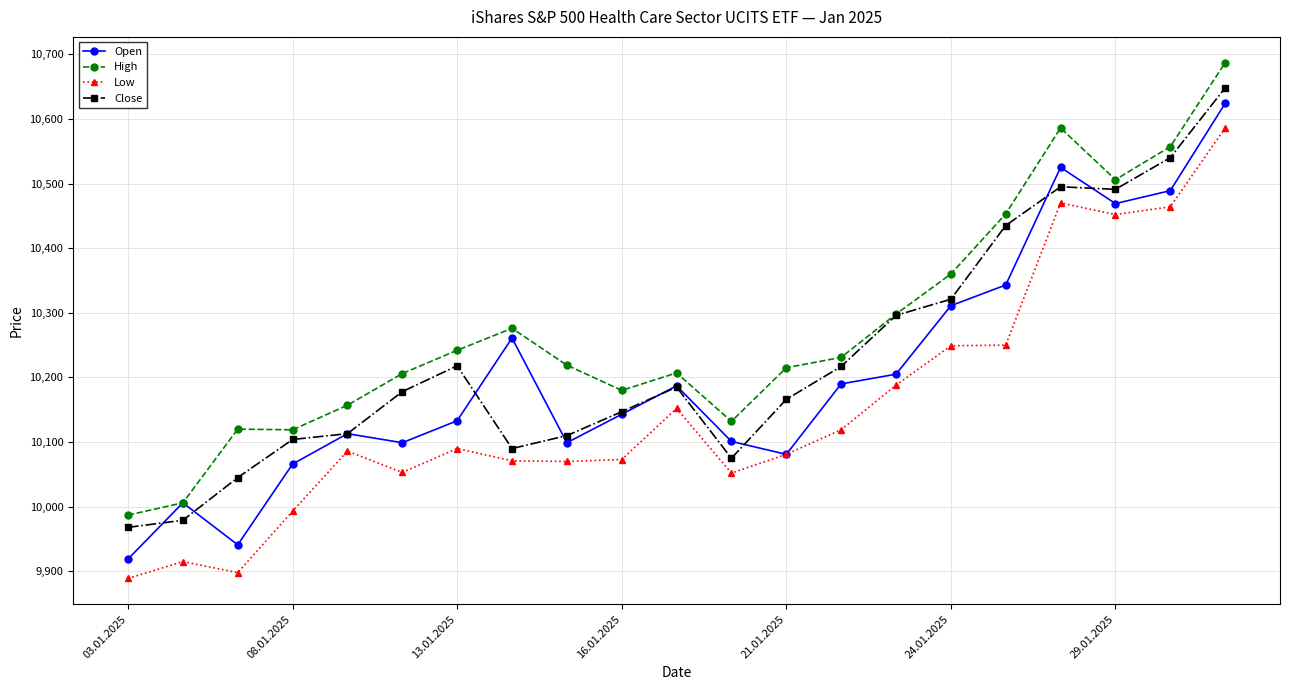

True or false: Low and Close intersect in this chart.

False